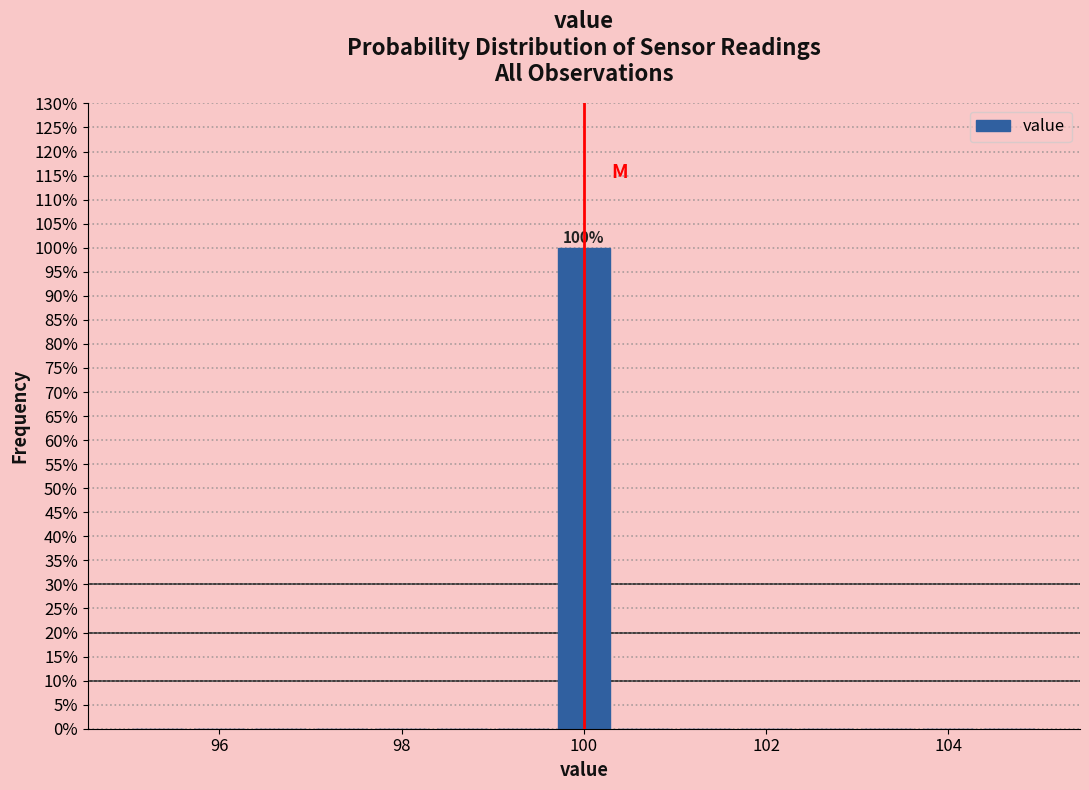

Read against the x-axis, roughly where is the centre of the tallest bar?

100.0